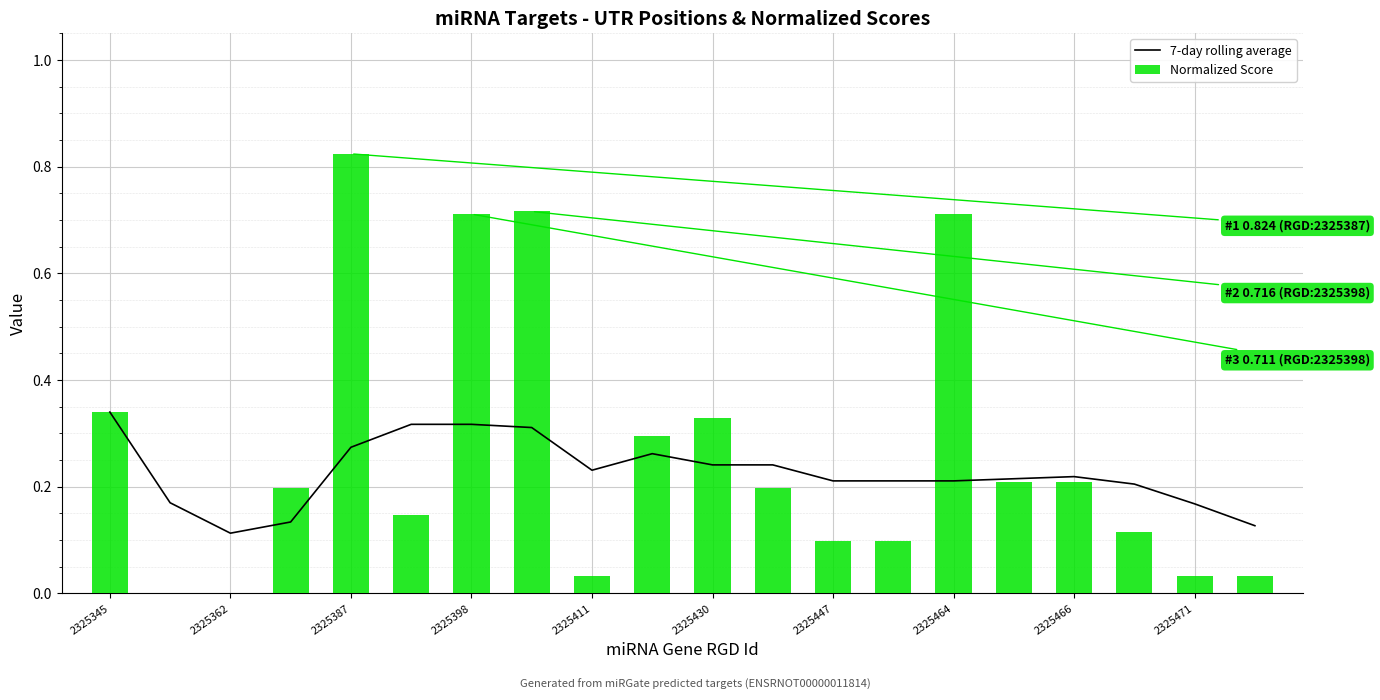

What is the spread (max minus min) of values at 2325430?

0.1